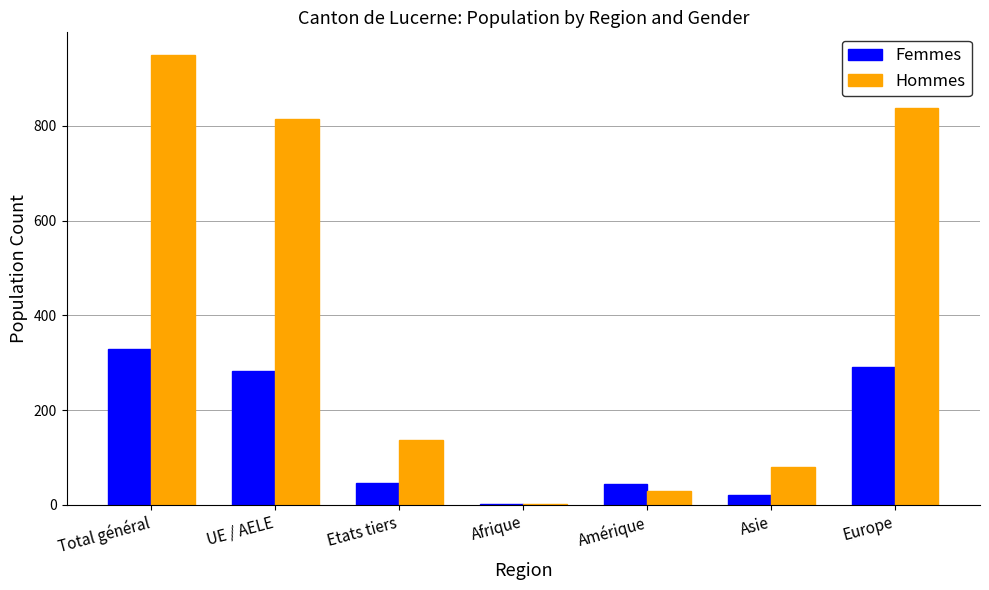

What is the difference between the Femmes values at Europe and Total général?

37